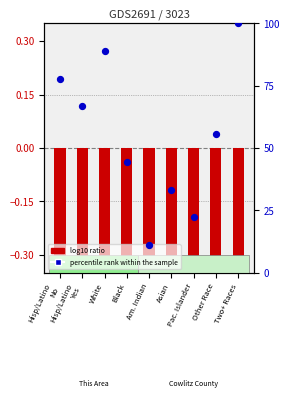

Approximately how many times larger is the value at Other Race compared to Hisp/Latino
No?

0.7